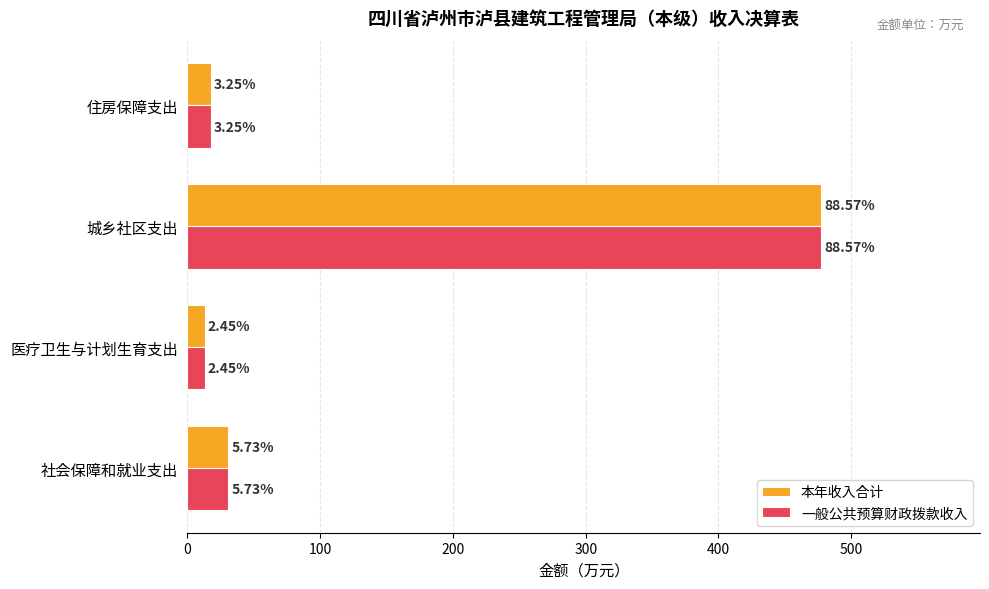

Which series has the largest total across all categories?

本年收入合计